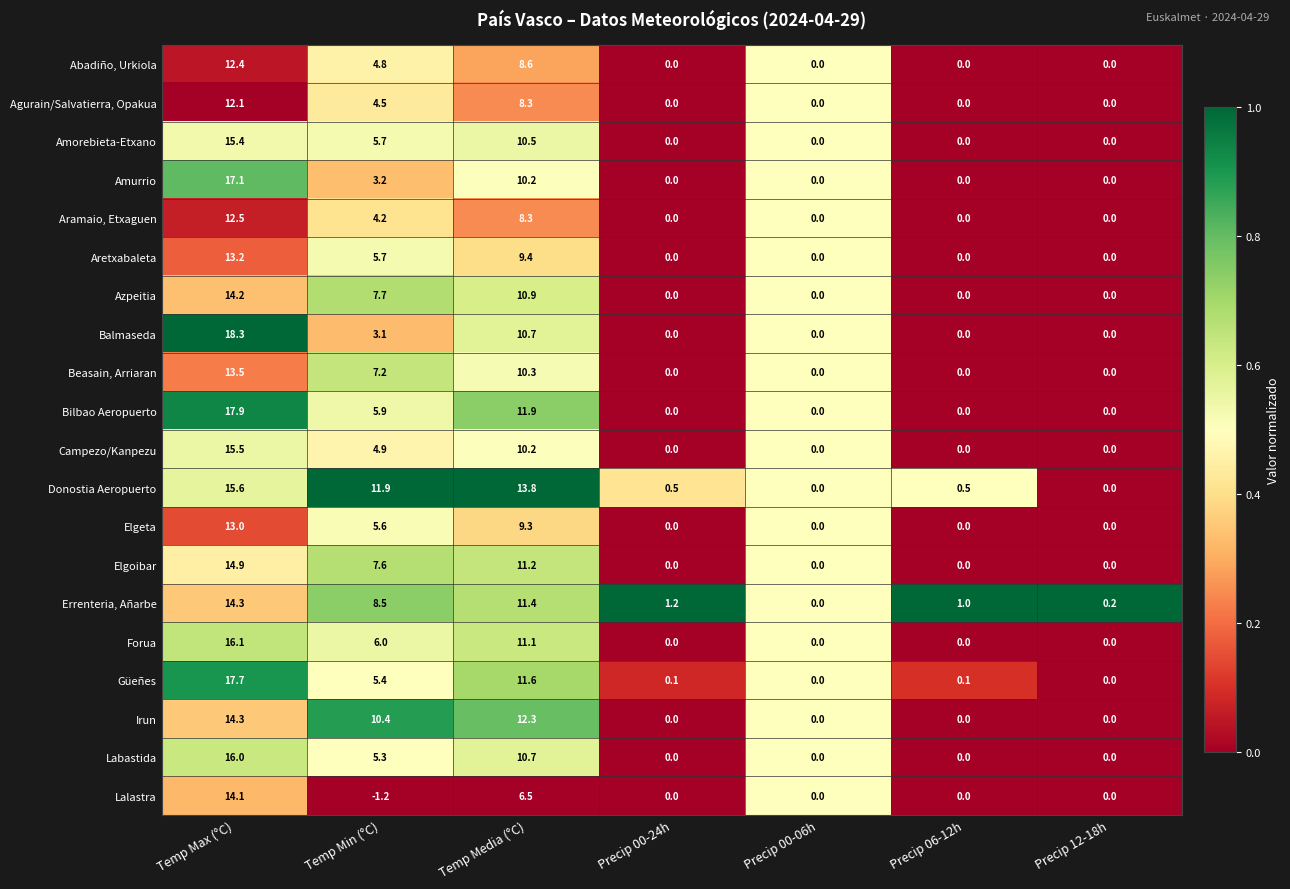

Which series has the largest total across all categories?

Donostia Aeropuerto